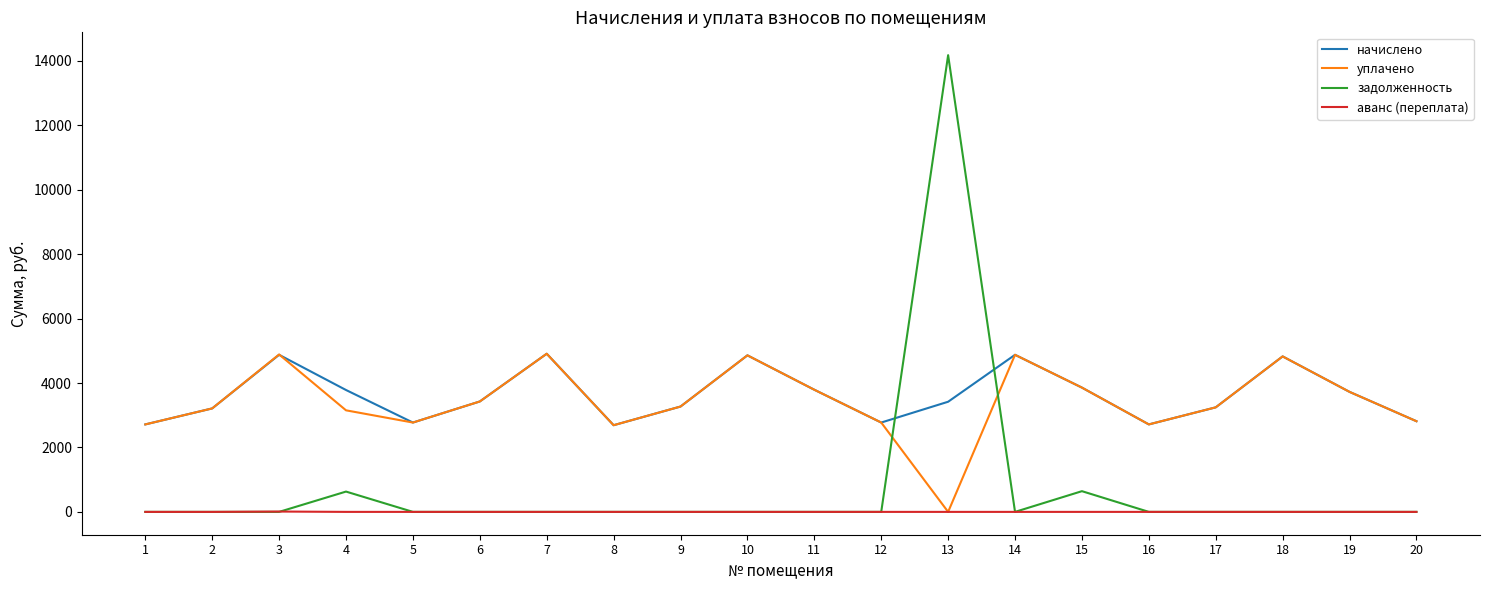

True or false: аванс (переплата) and начислено intersect in this chart.

False